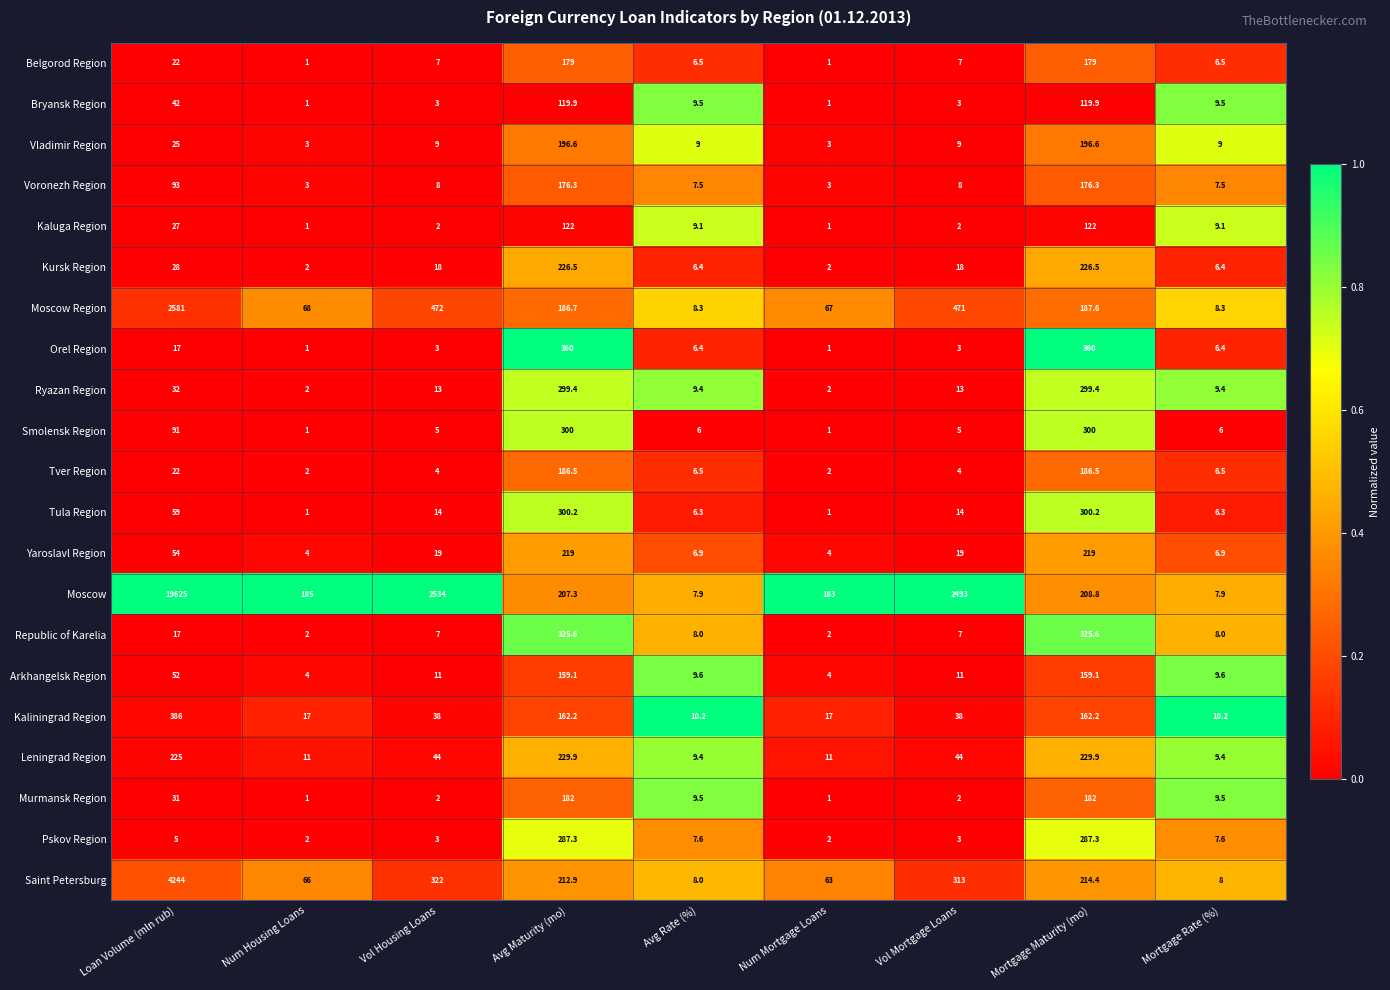

List the series in order of their peak value, highest first.

Moscow, Saint Petersburg, Moscow Region, Kaliningrad Region, Orel Region, Republic of Karelia, Tula Region, Smolensk Region, Ryazan Region, Pskov Region, Leningrad Region, Kursk Region, Yaroslavl Region, Vladimir Region, Tver Region, Murmansk Region, Belgorod Region, Voronezh Region, Arkhangelsk Region, Kaluga Region, Bryansk Region